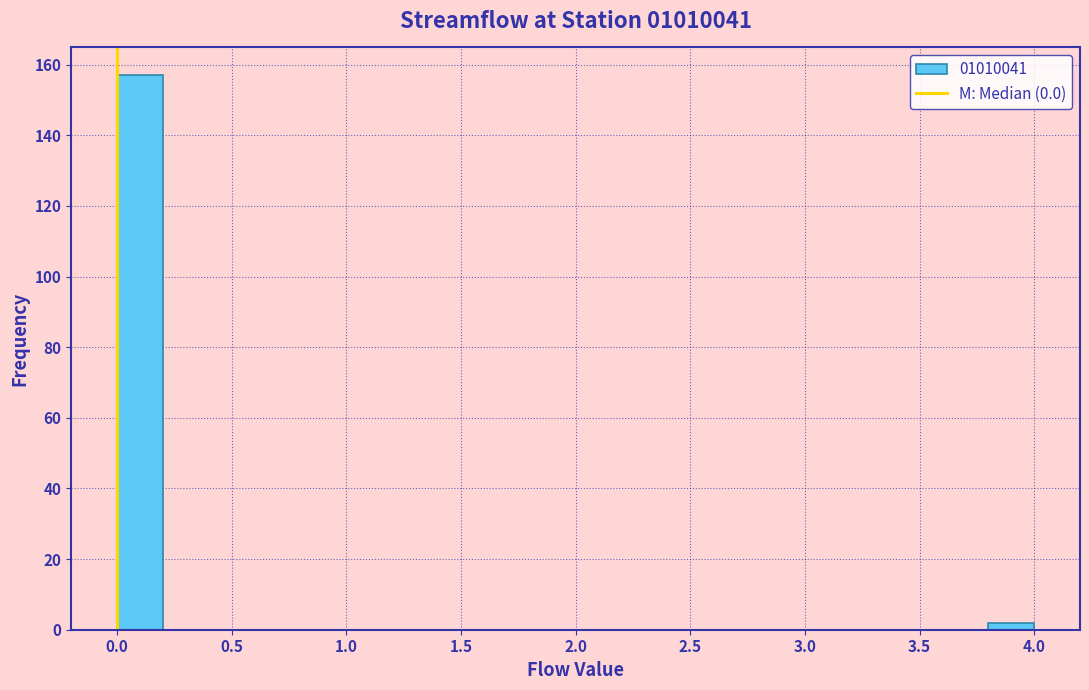

Over which range of the x-axis is the bar tallest?

0.0 to 0.2